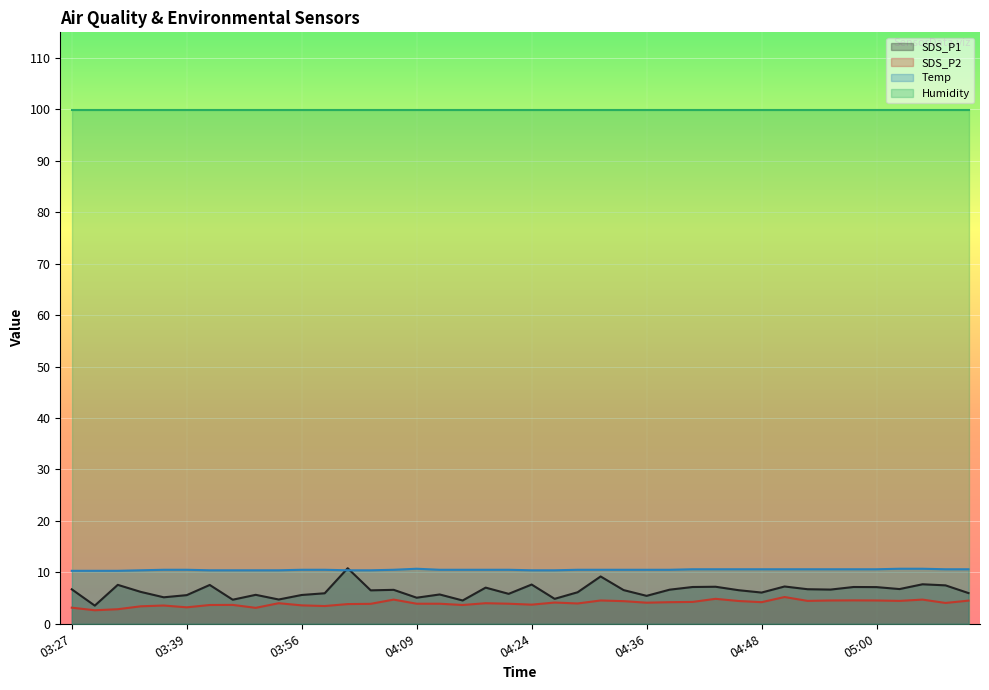

How many distinct data groups are displayed?

4